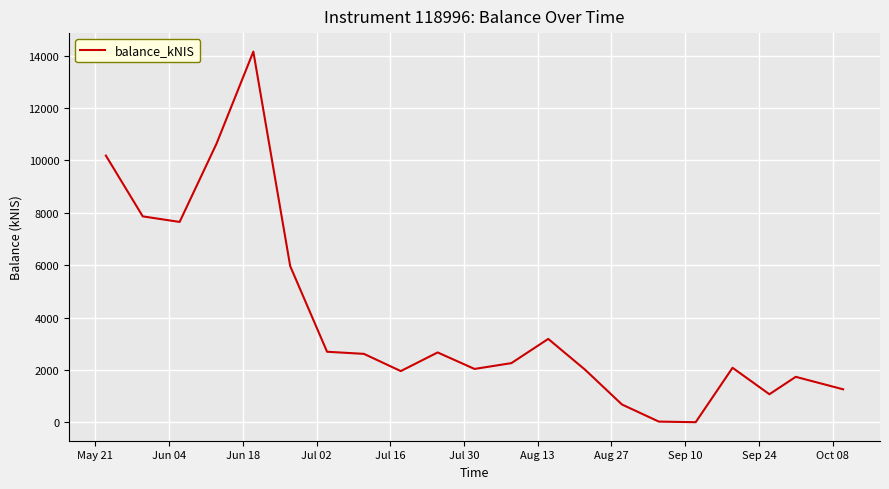

What is the average value?

3942.6